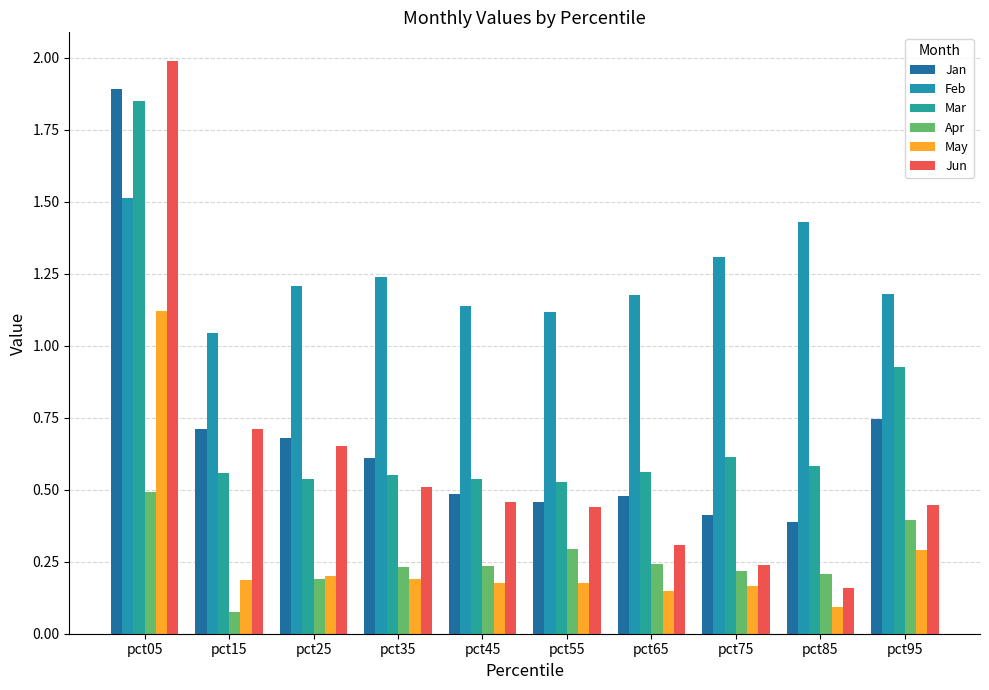

At which label does Jan reach its peak?

pct05